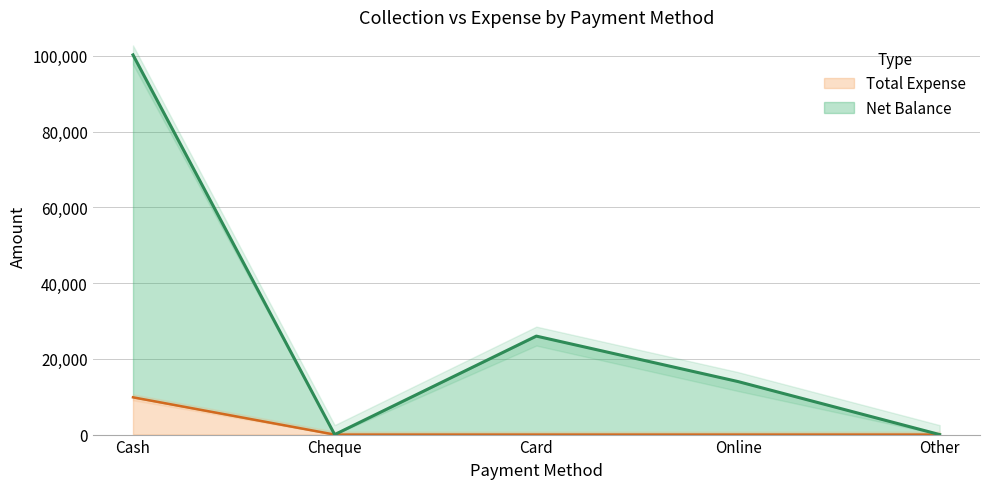

Reading left to right, what are all the values shown in this chart?

Net Balance: Cash=100250	Cheque=0	Card=26000	Online=14000	Other=0
Total Expense: Cash=9840	Cheque=0	Card=0	Online=0	Other=0